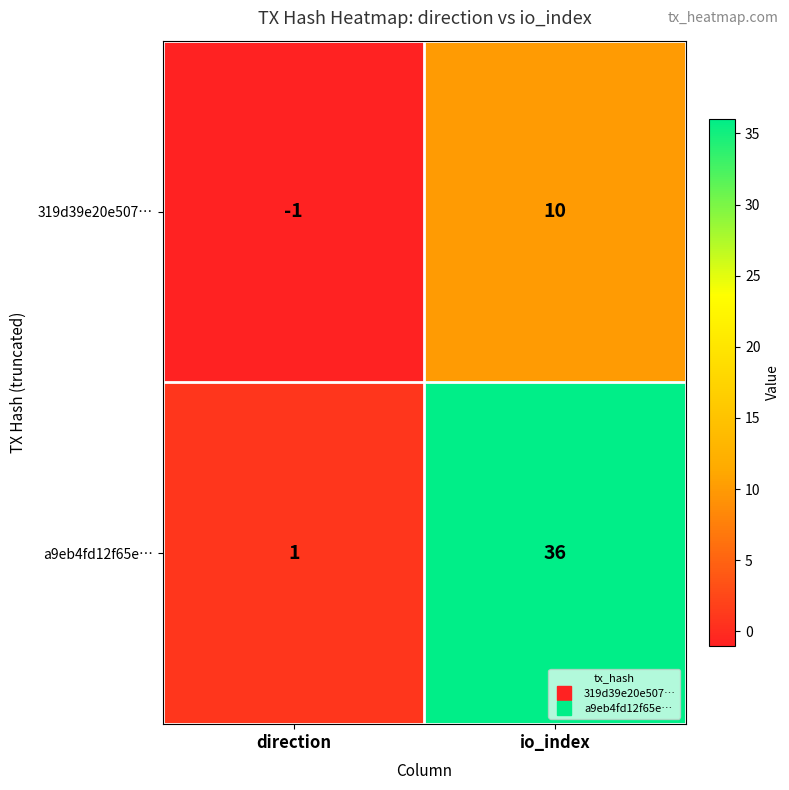

What is the sum of all 319d39e20e507… values?

9